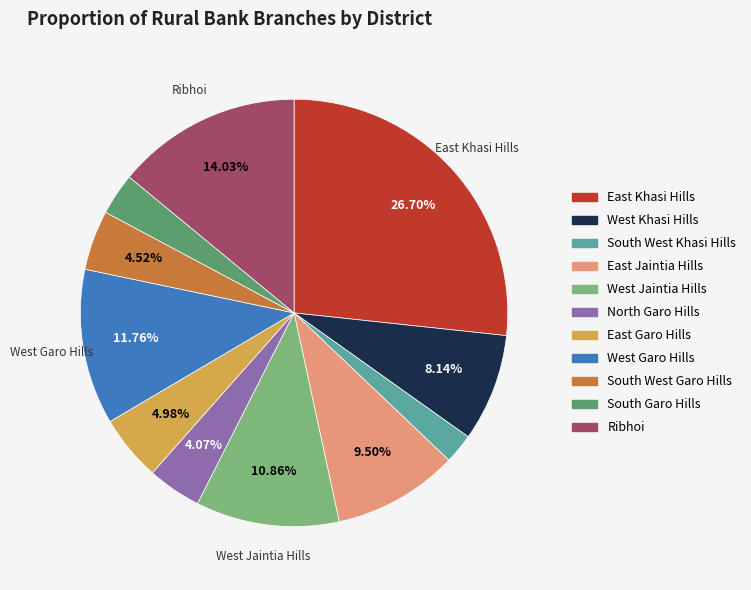

How many segments does this pie chart have?

11